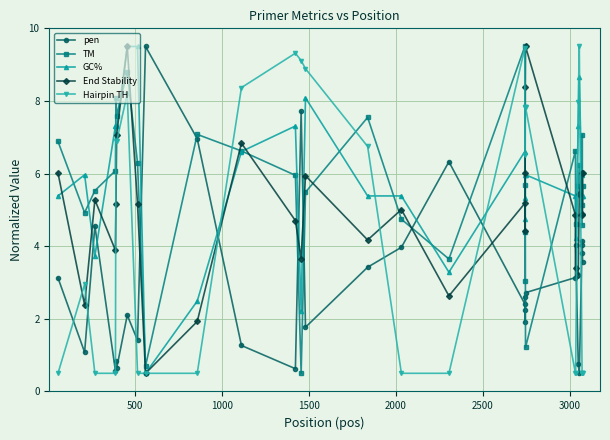

How many interior local valleys does the End Stability series have?

9